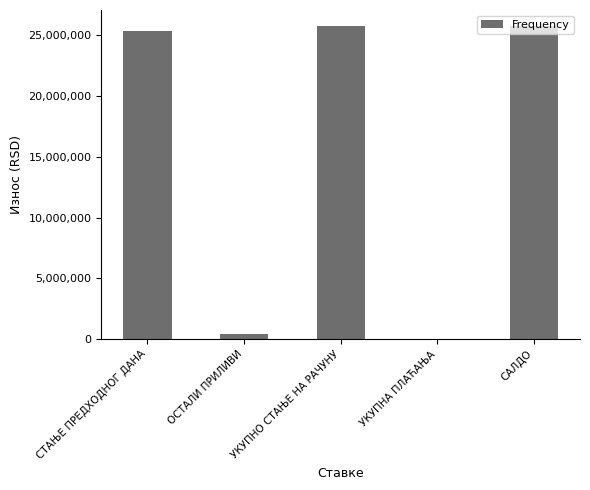

What is the approximate value at СТАЊЕ ПРЕДХОДНОГ ДАНА?

25364962.0